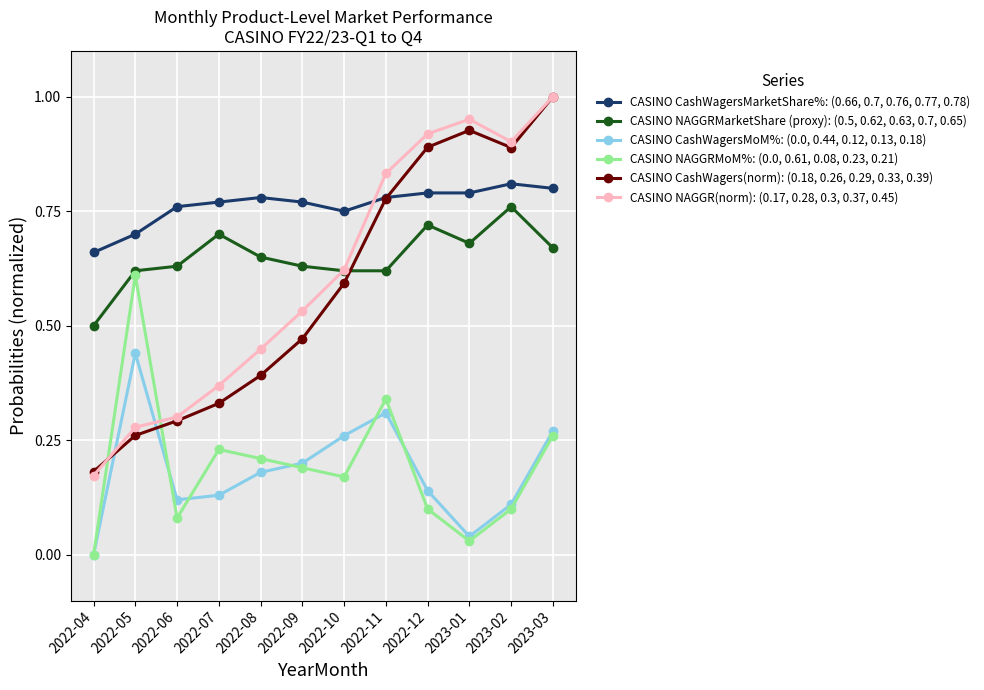

Where is the first local minimum for CASINO CashWagers(norm): (0.18, 0.26, 0.29, 0.33, 0.39)?

2023-02